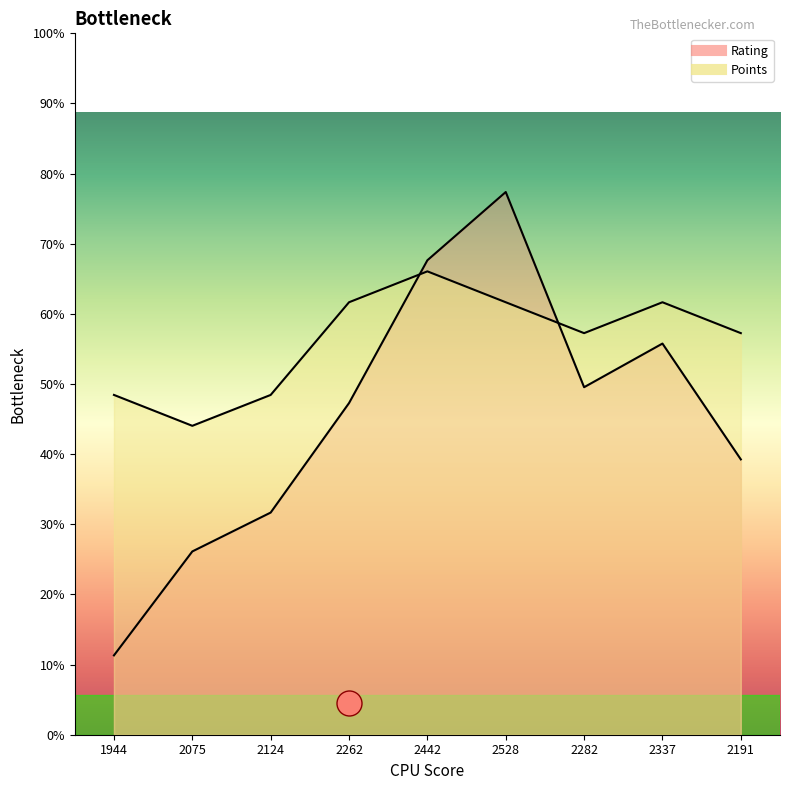

How many intersections are there between Points and Rating?

2